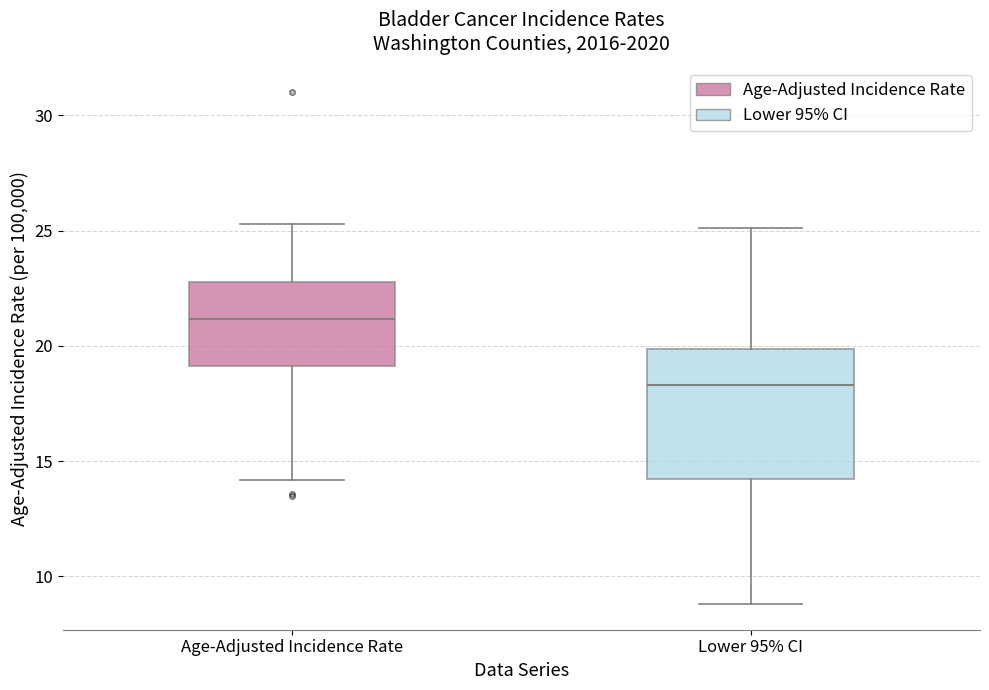

Where is the lower edge of the box for Age-Adjusted Incidence Rate on the y-axis? The values are not printed on the chart, so give them approximately, as read against the axis.

19.0